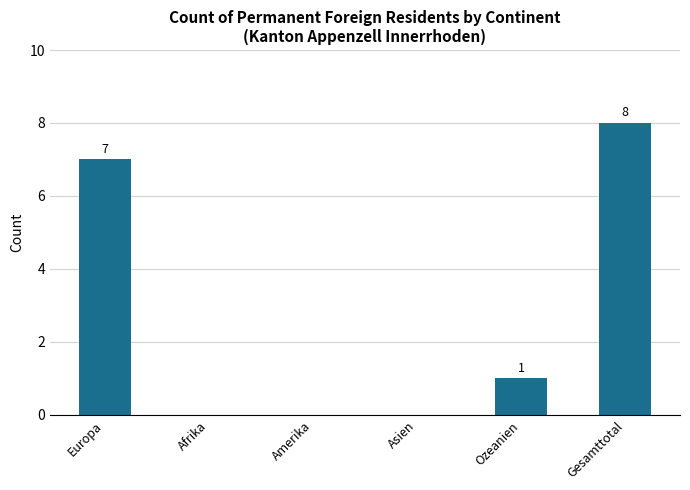

What is the greatest value displayed?

8